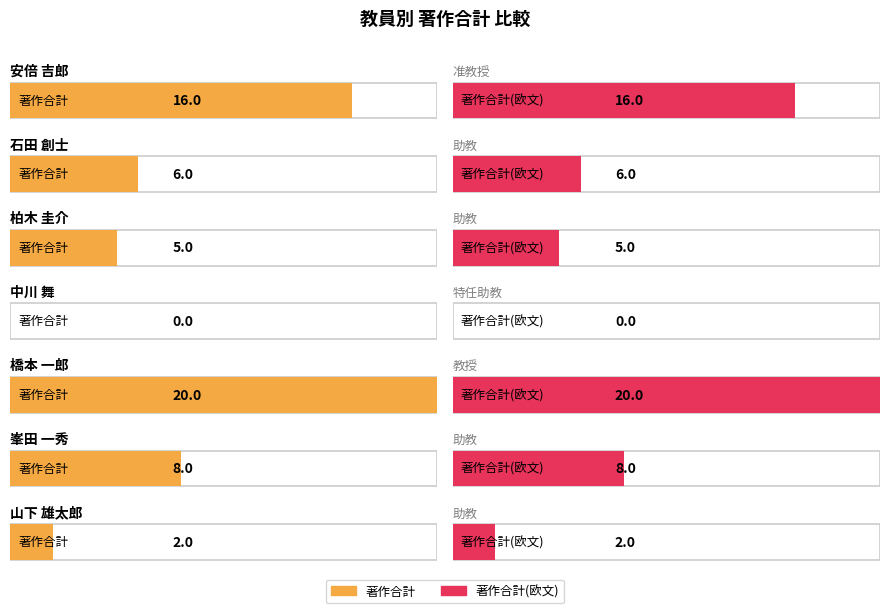

Between 安倍 吉郎 and 峯田 一秀, which series saw the biggest shift?

著作合計